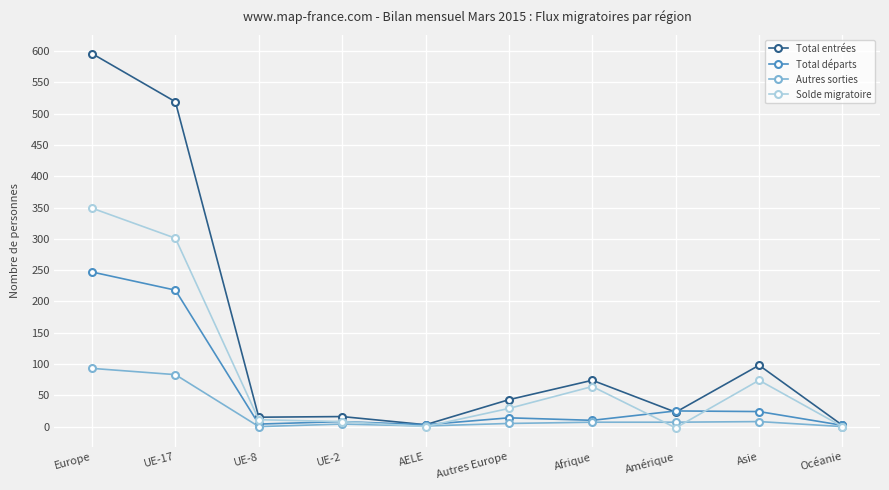

List the series in order of their peak value, lowest first.

Autres sorties, Total départs, Solde migratoire, Total entrées